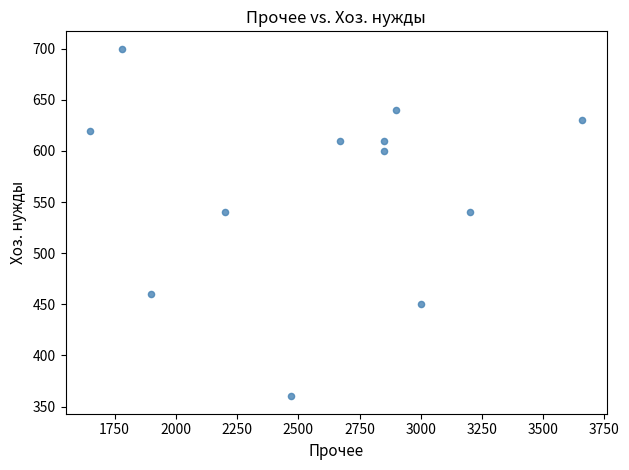

What is the average X value?

2594